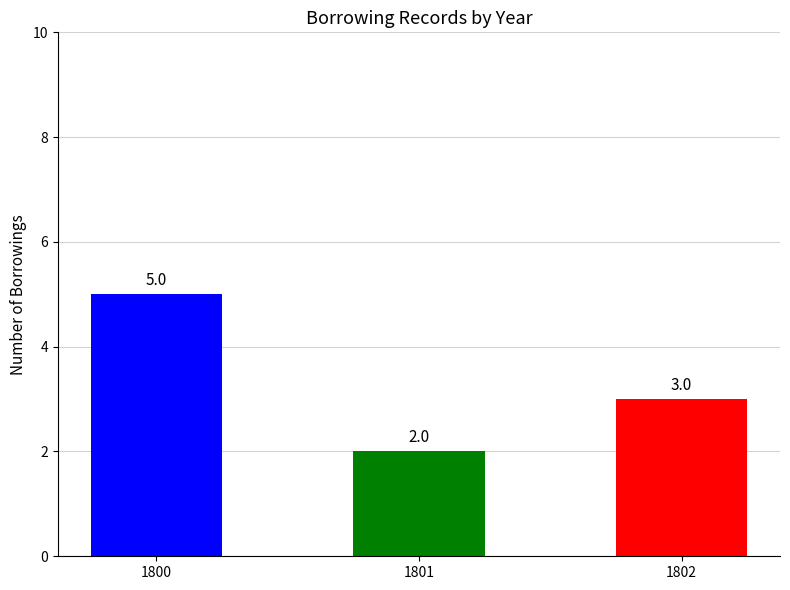

True or false: the data shows 4 at 1802.

False